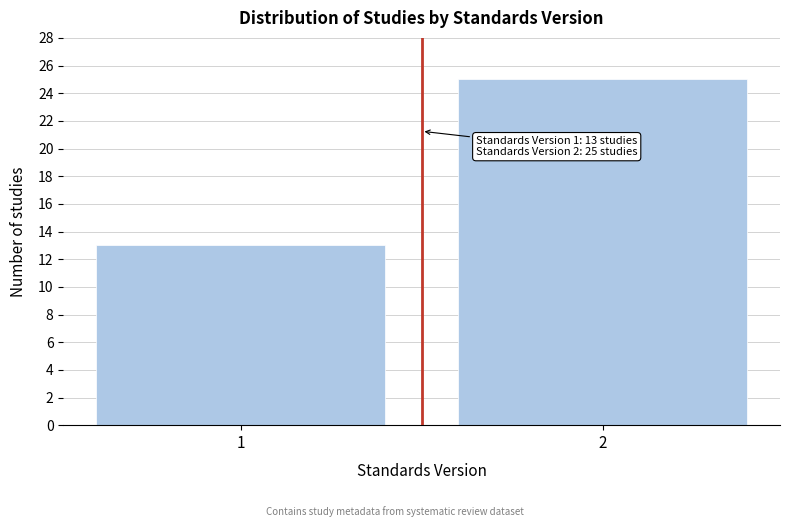

Reading left to right, extract all data points from this chart.

13	25